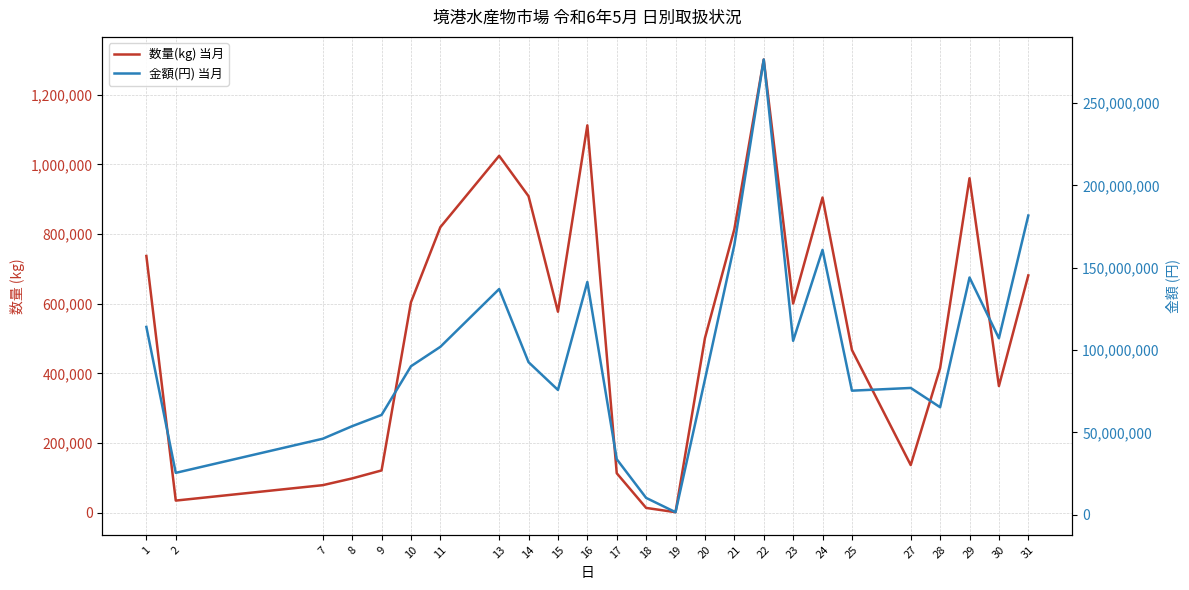

At which category does the chart reach its minimum across all series?

19